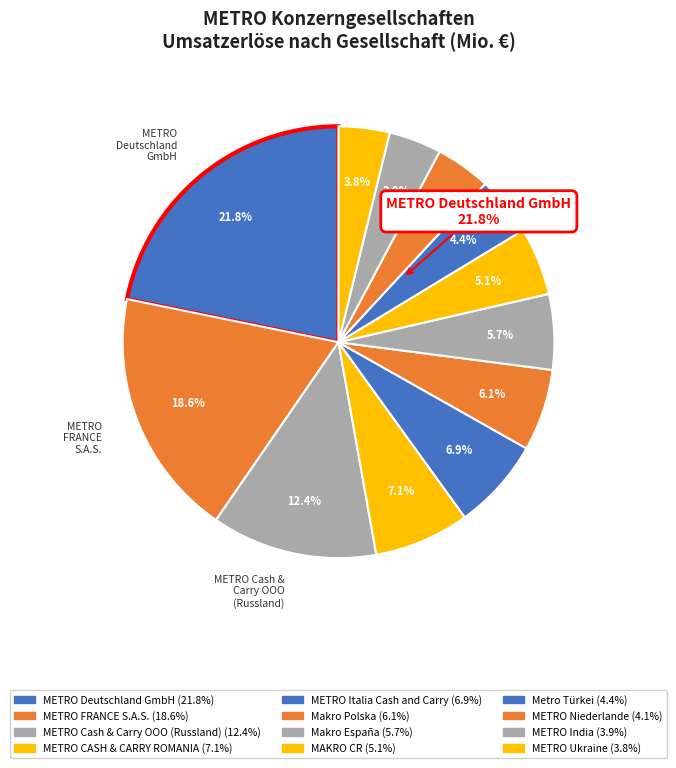

To the nearest percent, what portion does METRO FRANCE S.A.S. represent?

19%